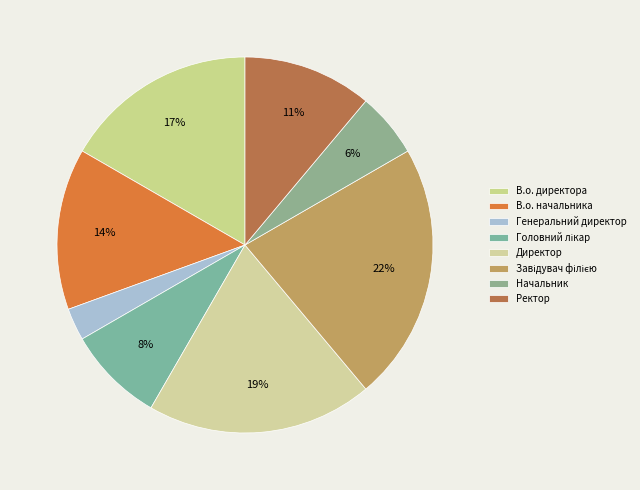

What portion of the pie excludes Ректор?

88.9%